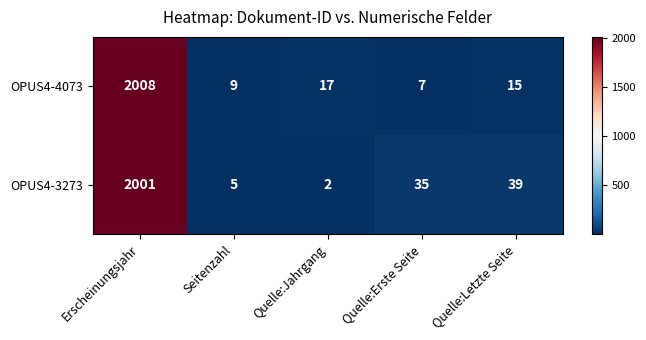

At which category does the chart reach its minimum across all series?

Quelle:Jahrgang